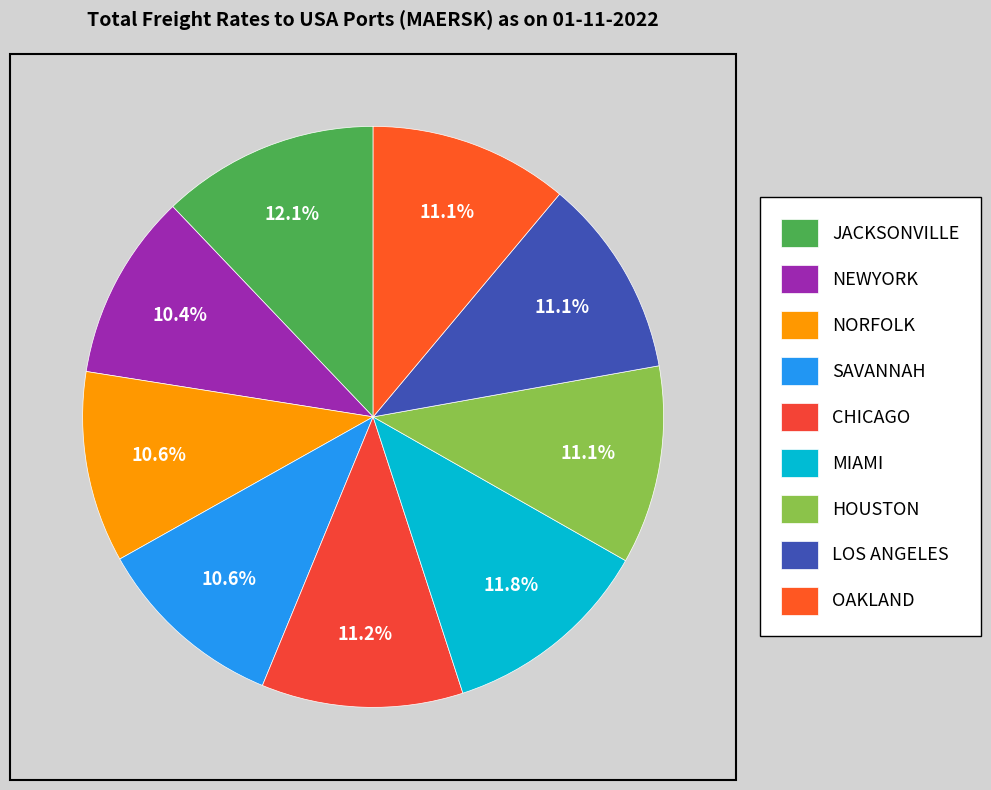

To the nearest percent, what portion does LOS ANGELES represent?

11%